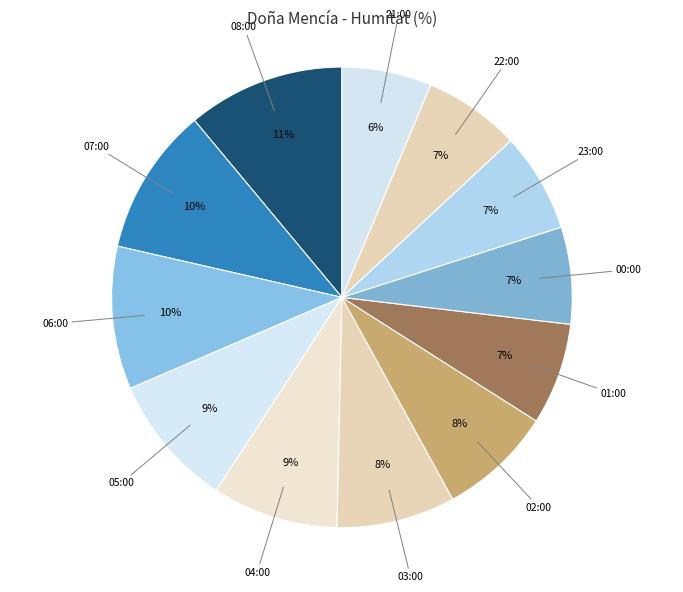

Does 03:00 represent more than half of the total?

No